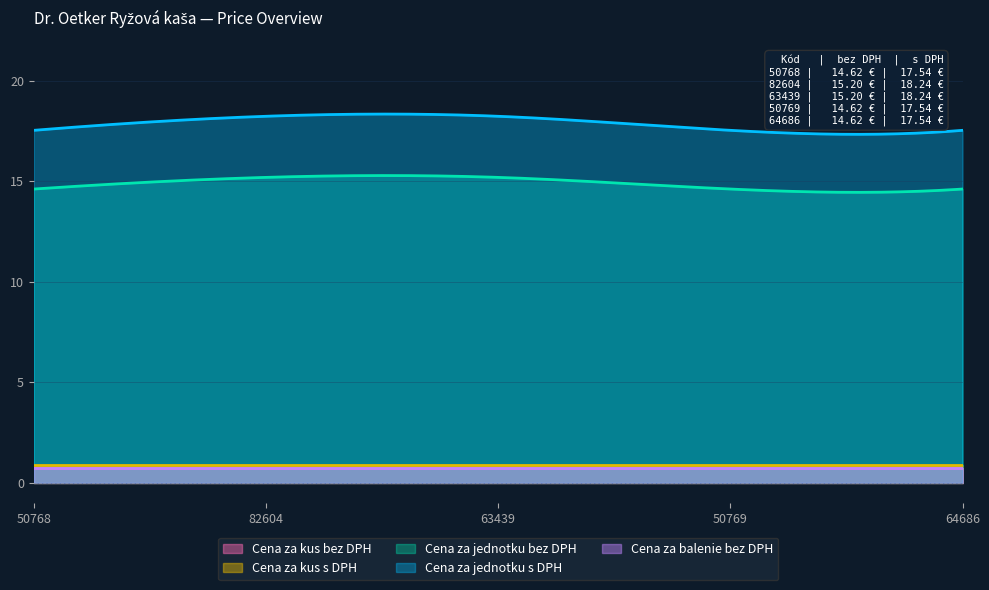

What is the average value of the Cena za jednotku s DPH series?

17.9